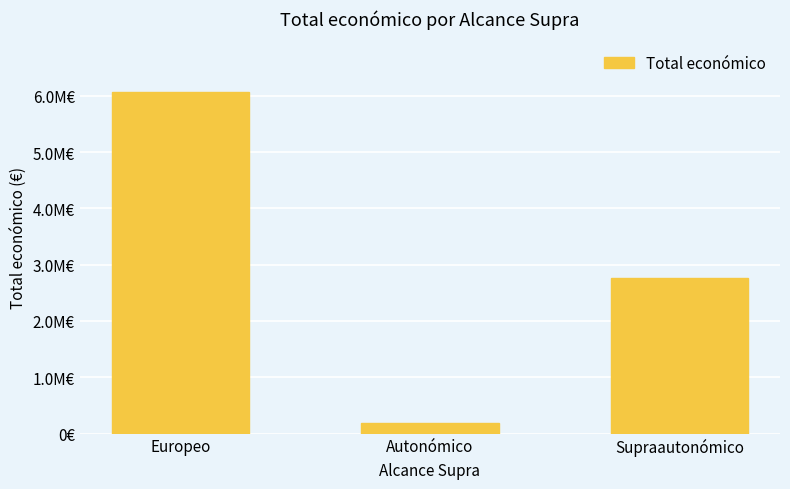

Between Supraautonómico and Europeo, which is larger?

Europeo